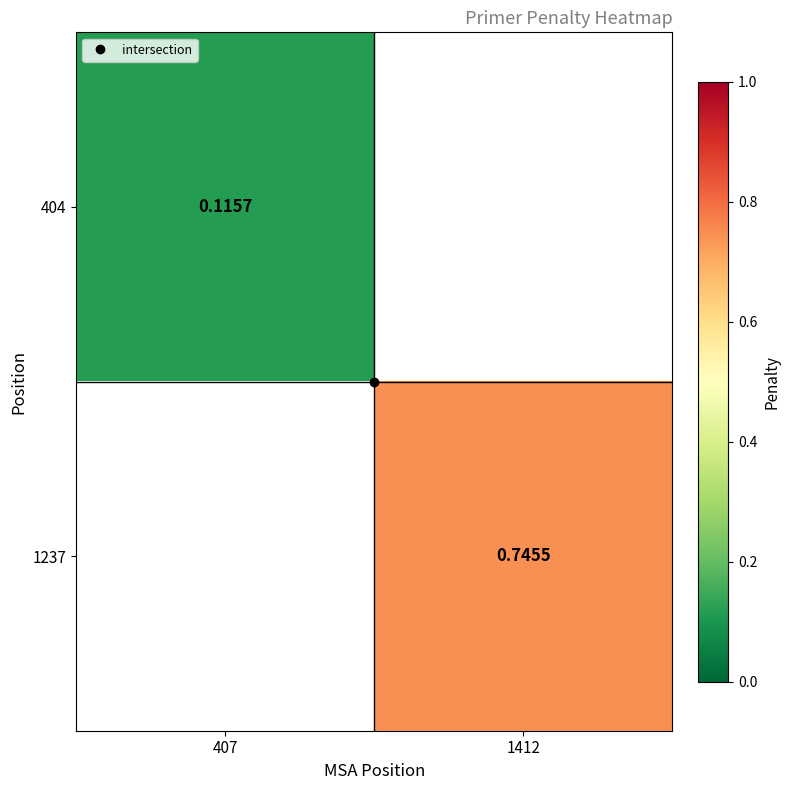

The 1237 series shows 0.2 at 1412. True or false?

False